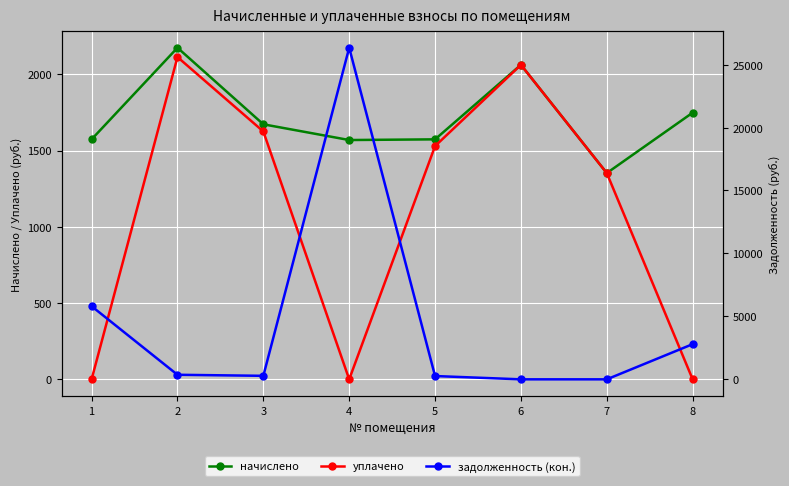

Rank the series at 2 from lowest to highest value.

задолженность (кон.), уплачено, начислено